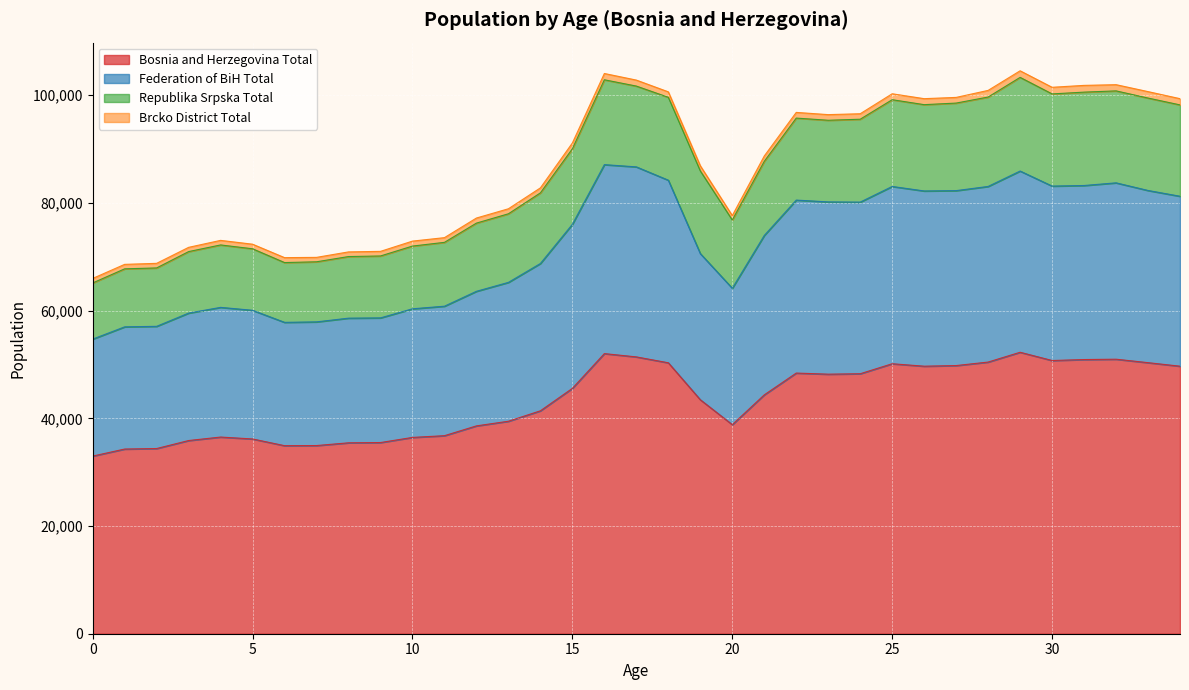

List the labels in order of Federation of BiH Total value, smallest first.

0, 1, 2, 6, 7, 8, 9, 3, 5, 10, 4, 11, 12, 20, 13, 14, 19, 21, 15, 24, 23, 22, 34, 26, 27, 33, 25, 28, 30, 31, 32, 18, 29, 17, 16